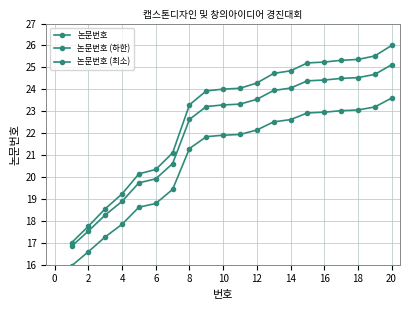

Does the chart have visible grid lines?

Yes